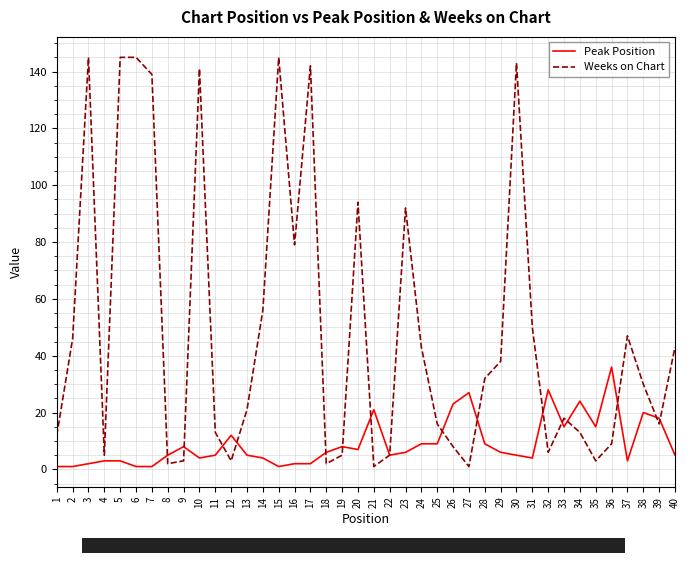

What is the highest value of the Weeks on Chart series?

145